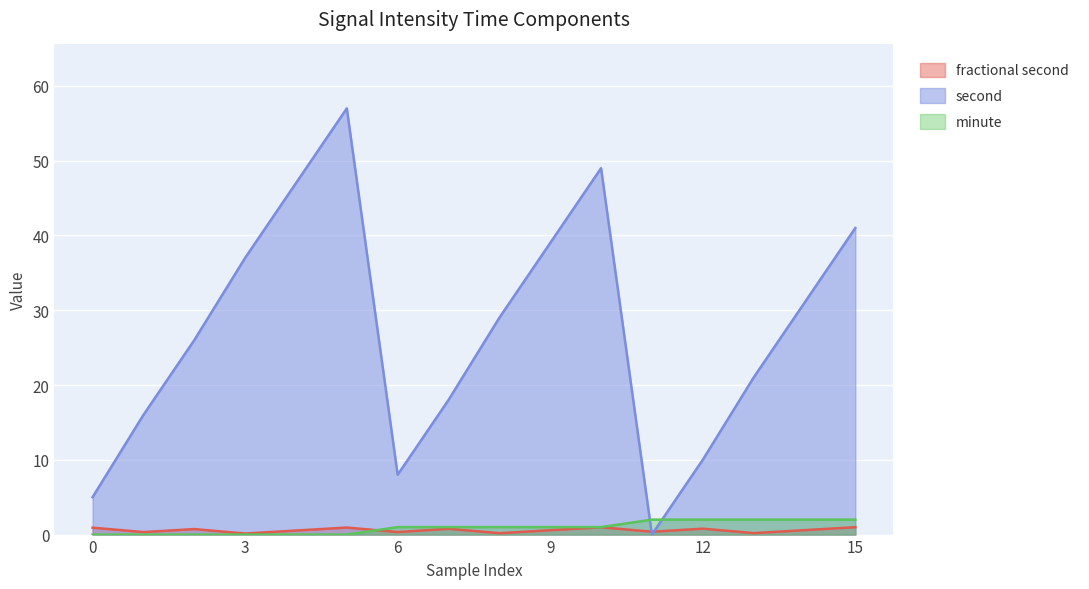

Where is the first local maximum for second?

5